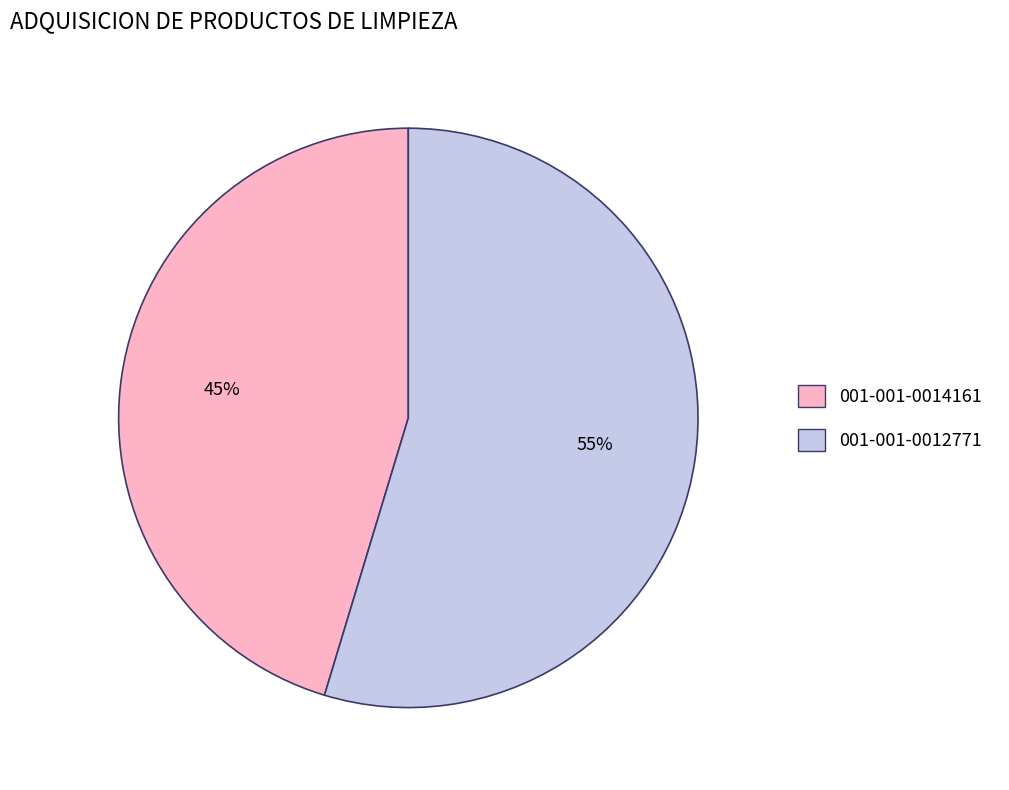

Which has a higher value, 001-001-0012771 or 001-001-0014161?

001-001-0012771